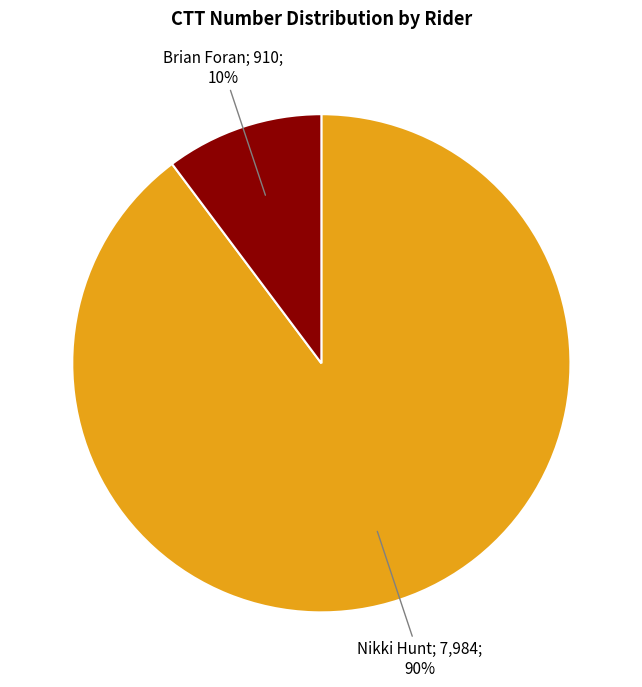

To the nearest percent, what is the difference between the largest and smallest slice percentages?

80%